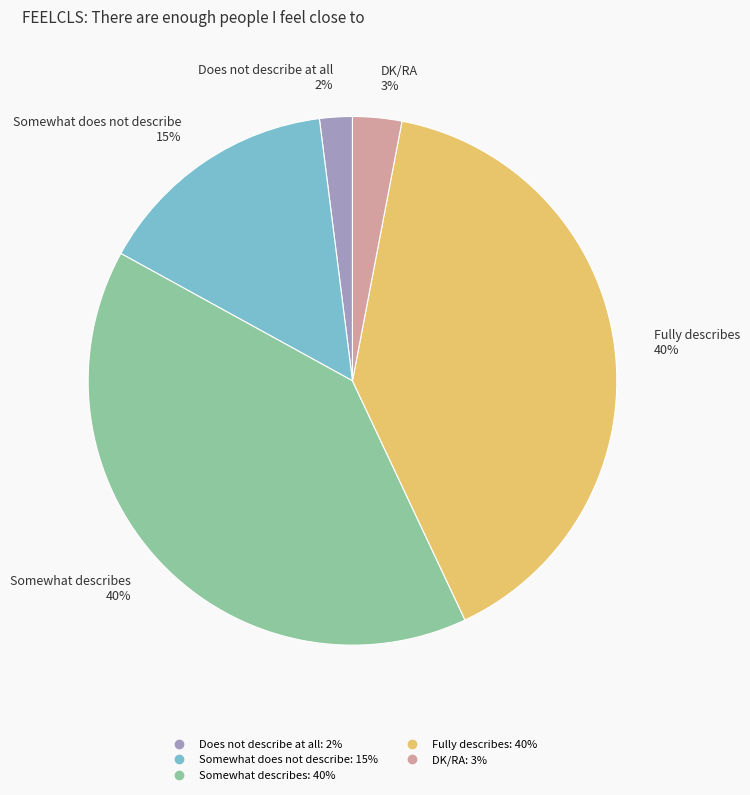

To the nearest percent, what is the combined percentage of DK/RA and Somewhat does not describe?

18%